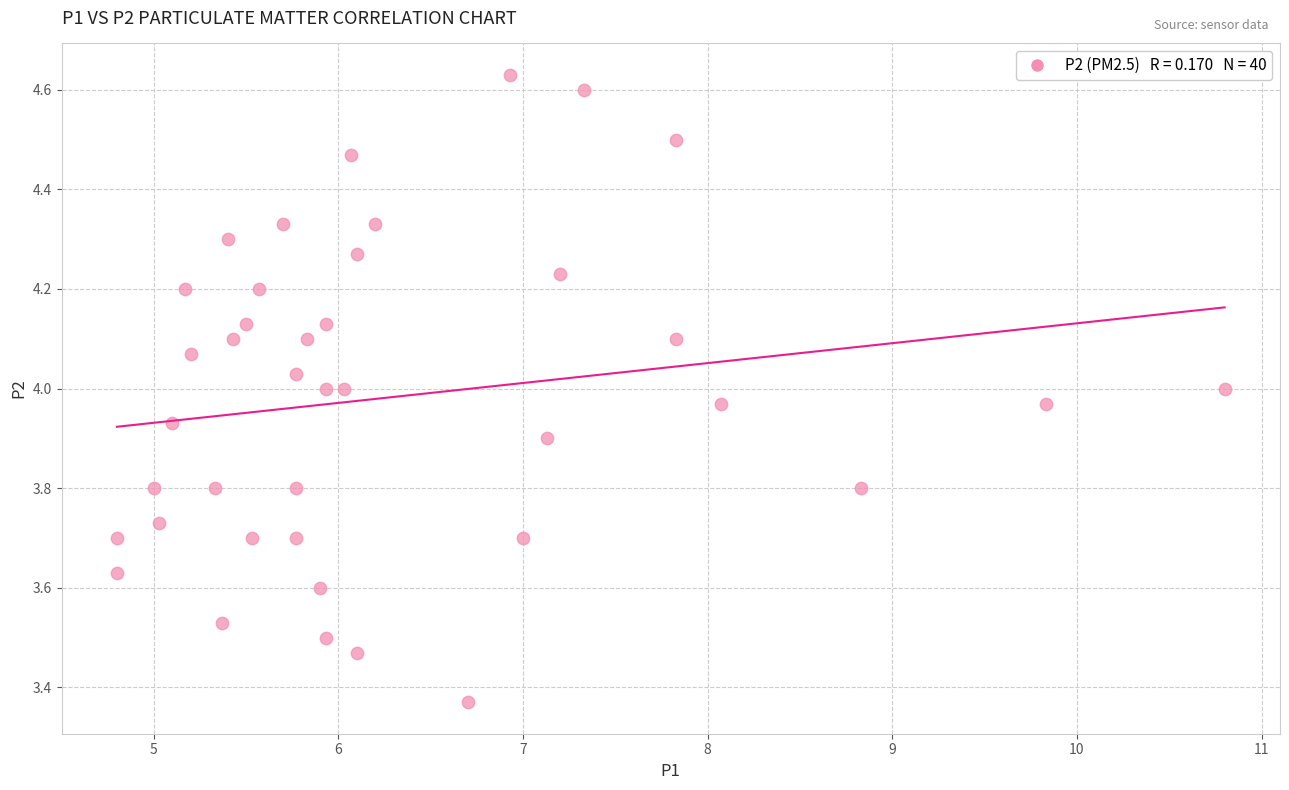

What is the range of X values (max minus min)?

6.0